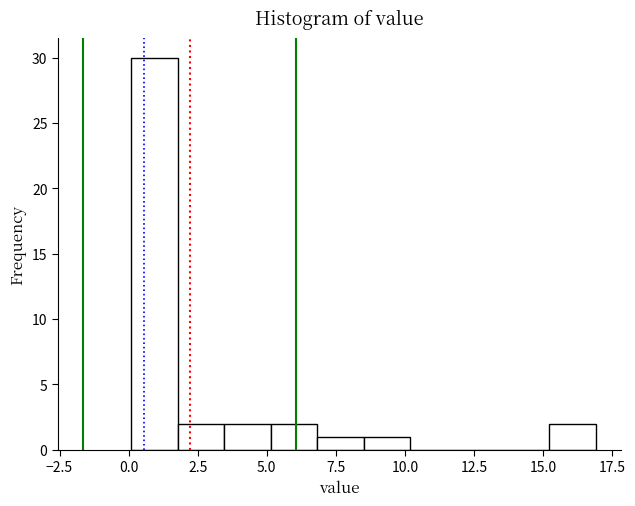

Around what value on the x-axis is the tallest bar? Give the approximate position of its centre, as read against the axis.

1.0